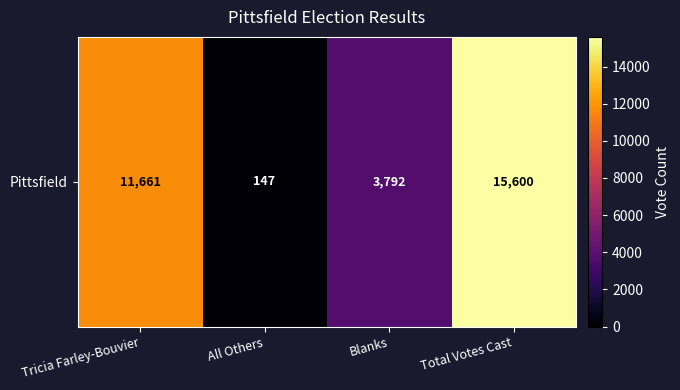

Reading right to left, extract all data points from this chart.

15600	3792	147	11661